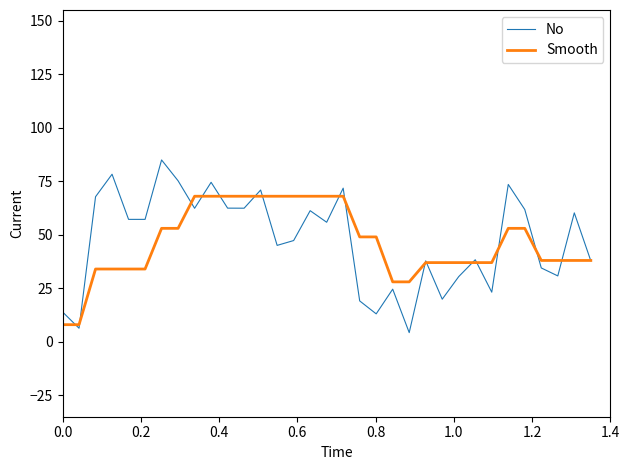

Rank the series by their maximum value, from highest to lowest.

No, Smooth